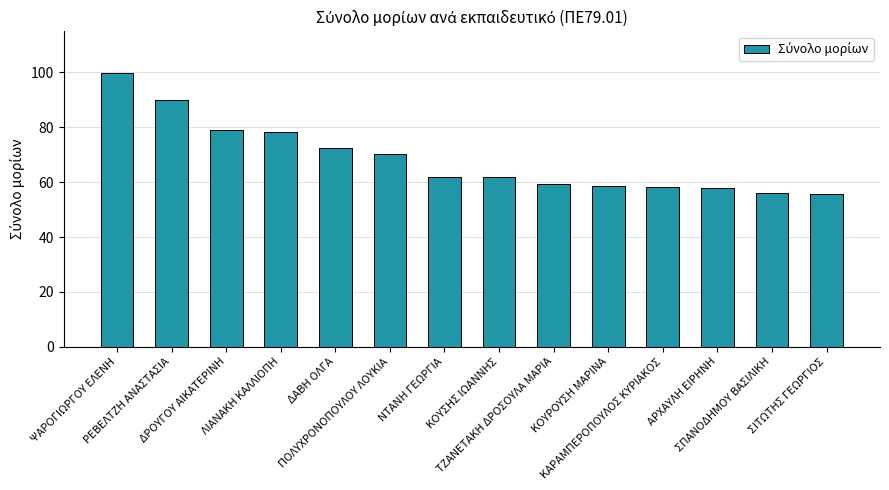

How many bars are there in total?

14